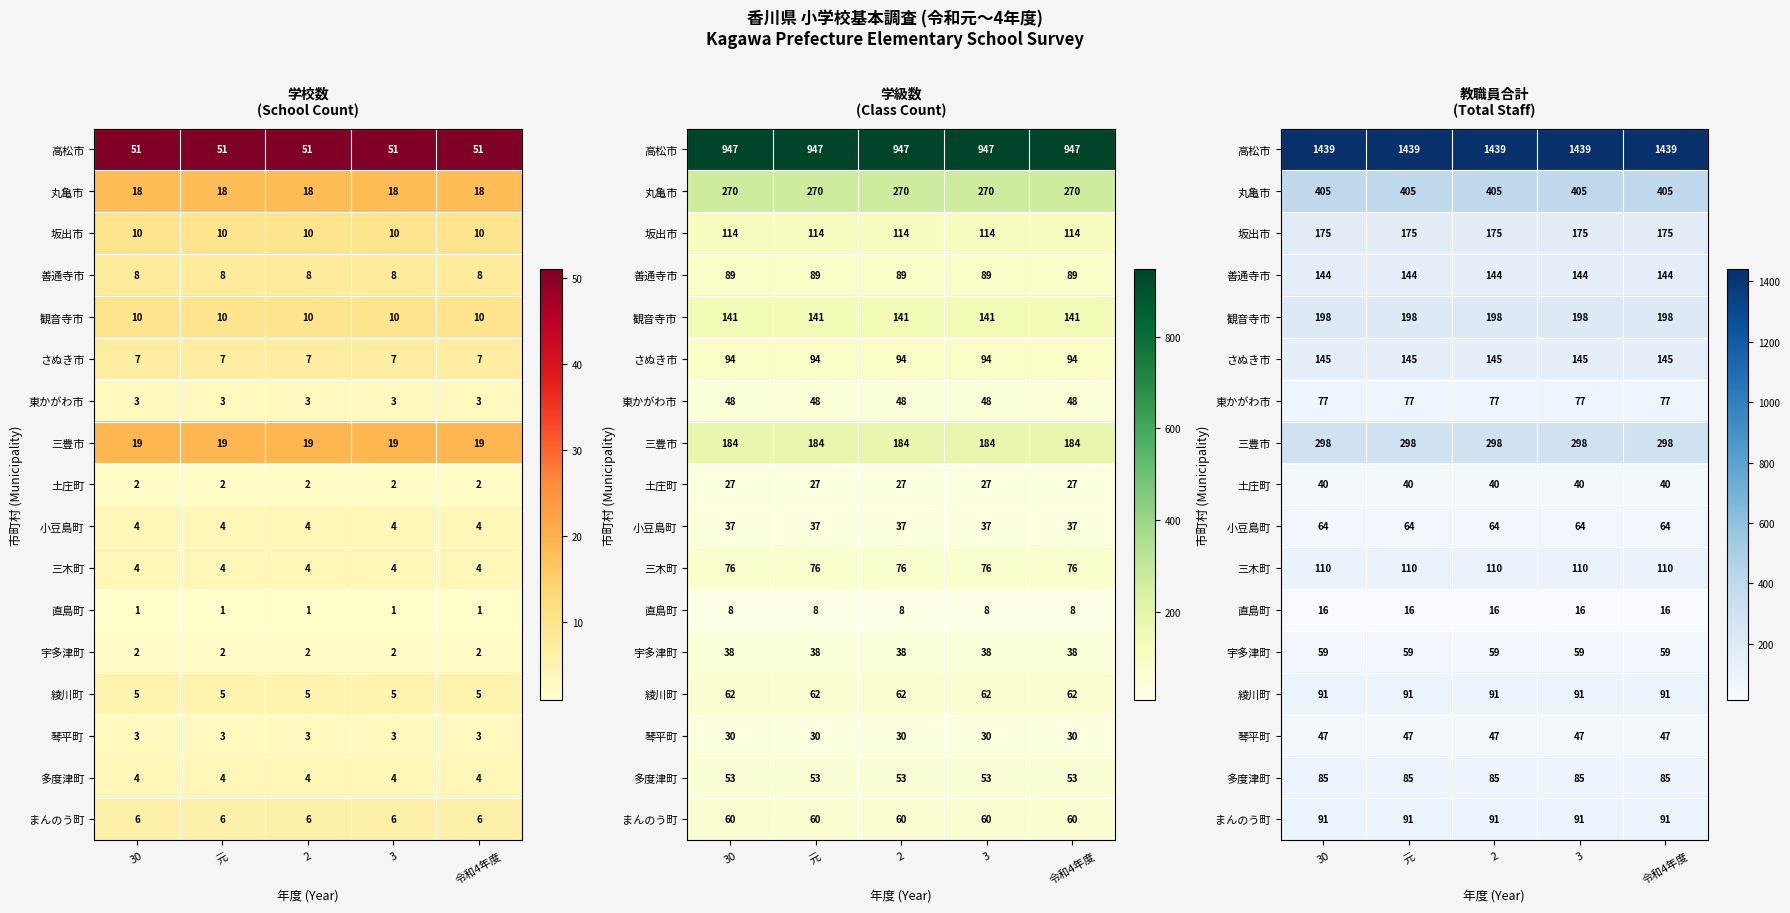

The 東かがわ市 series shows 116 at 30. True or false?

False